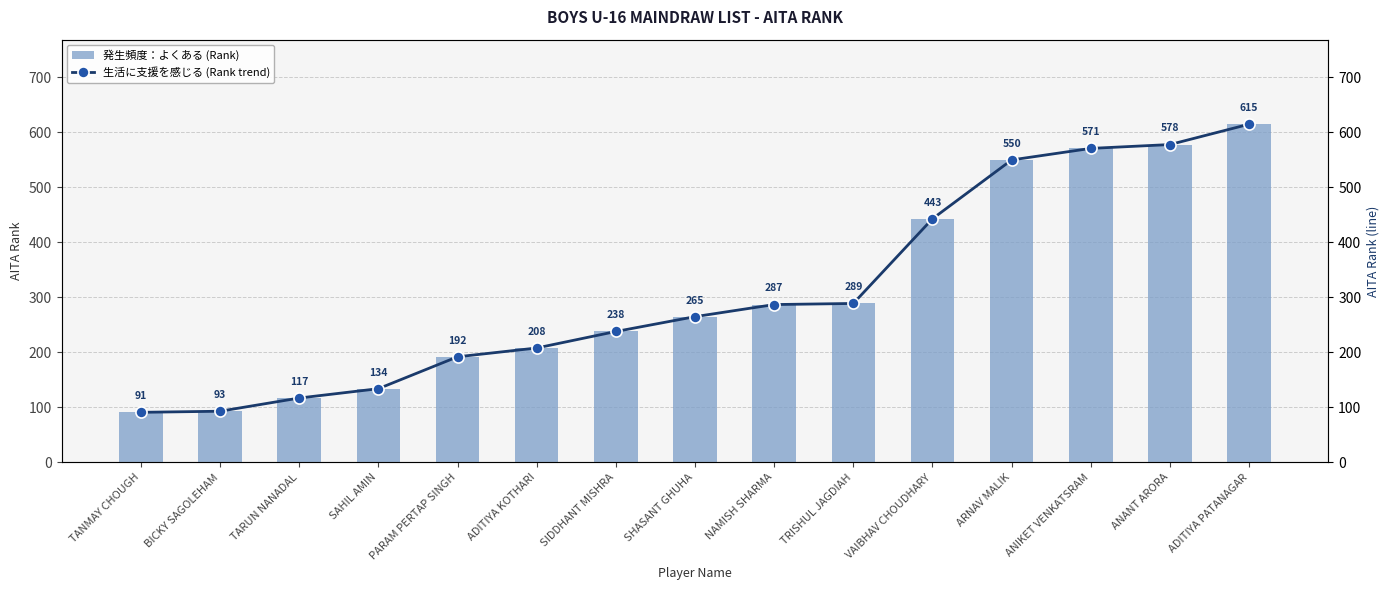

At which label does RANK (bar) first exceed 265?

NAMISH SHARMA